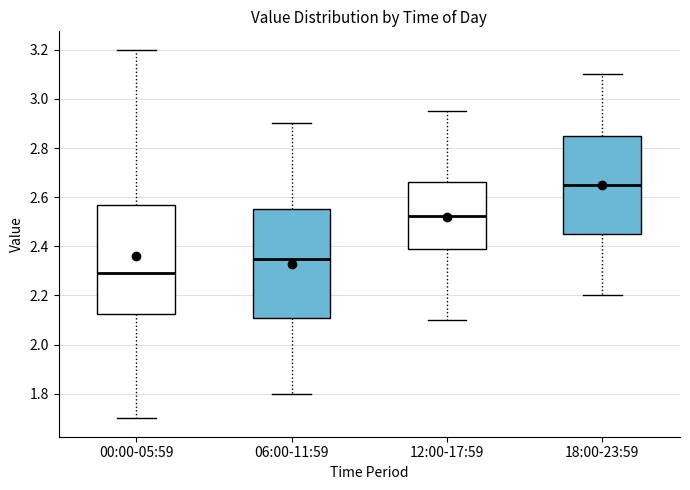

Which box has the lowest median line?

00:00-05:59